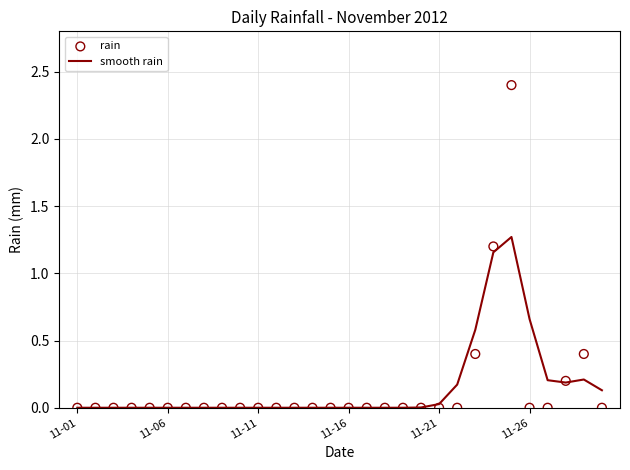

Which series contains the lowest Y value?

smooth rain